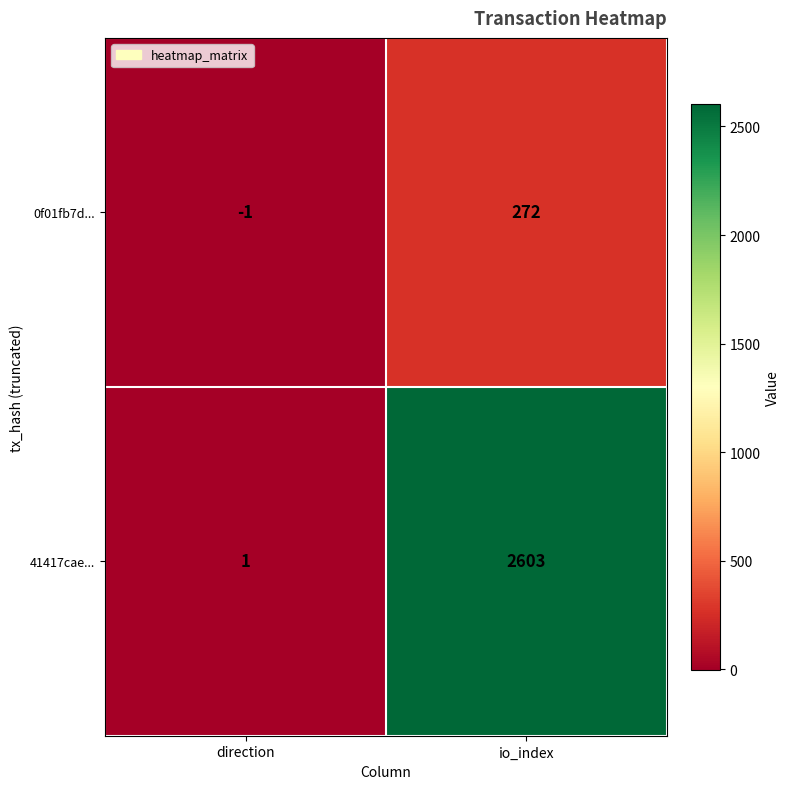

At which category does the chart reach its peak across all series?

io_index